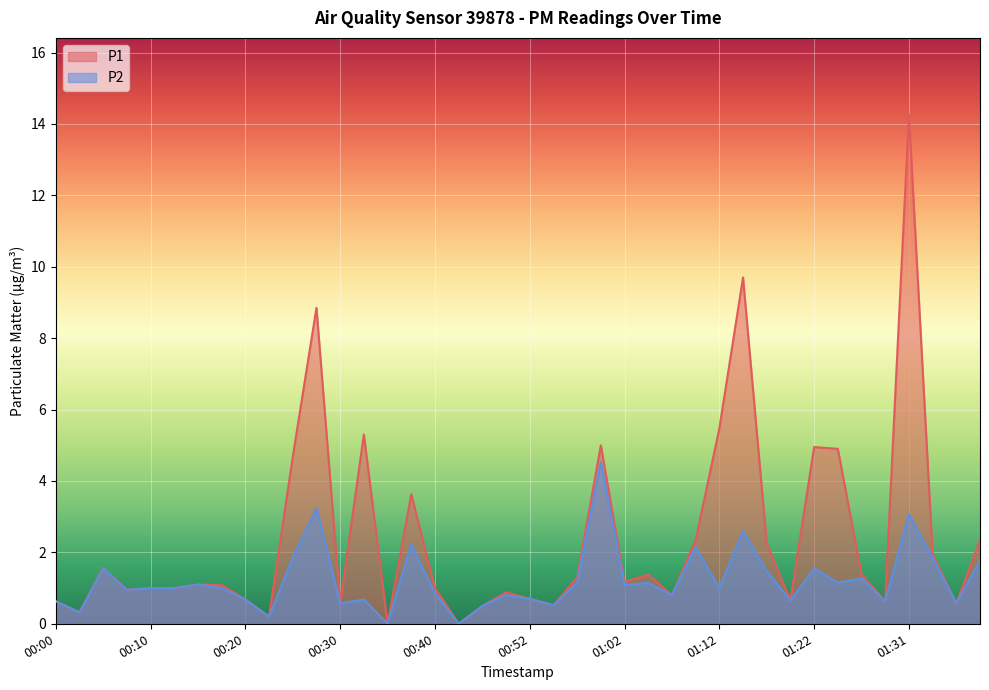

True or false: P1 and P2 cross at least once.

False